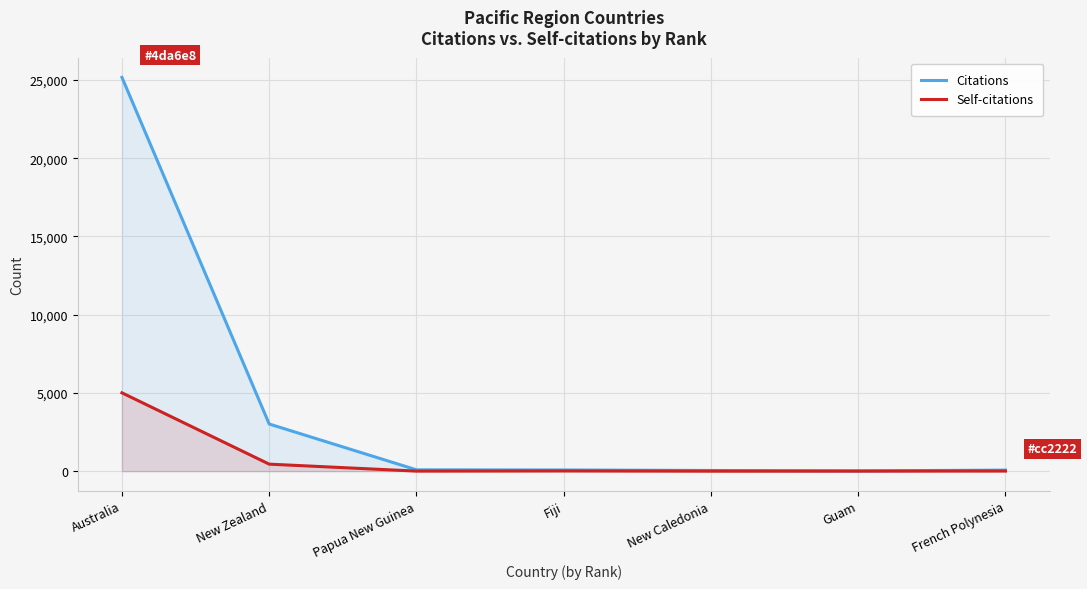

At which category is the sum across all series the highest?

Australia